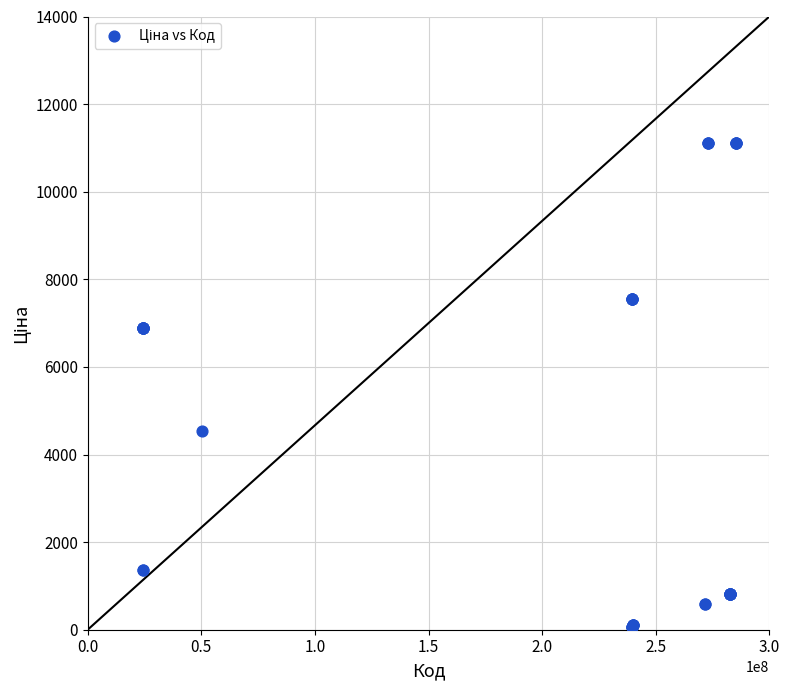

What Y value in the scatter plot is closest to 5585?

4531.4